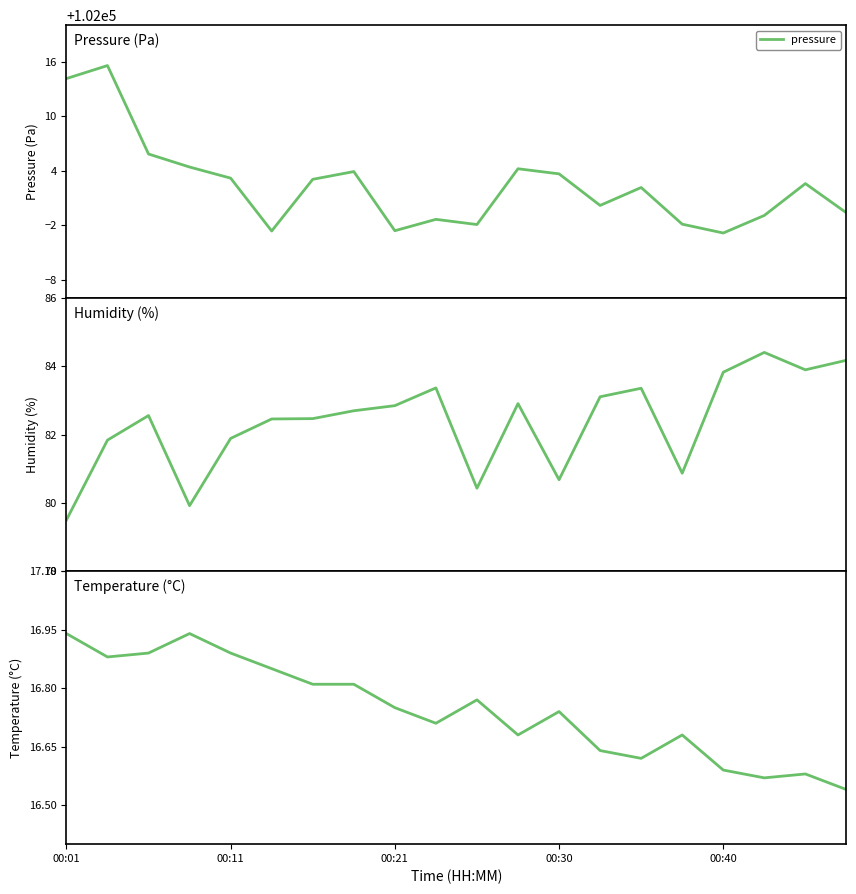

What is the minimum value for pressure?

101997.2